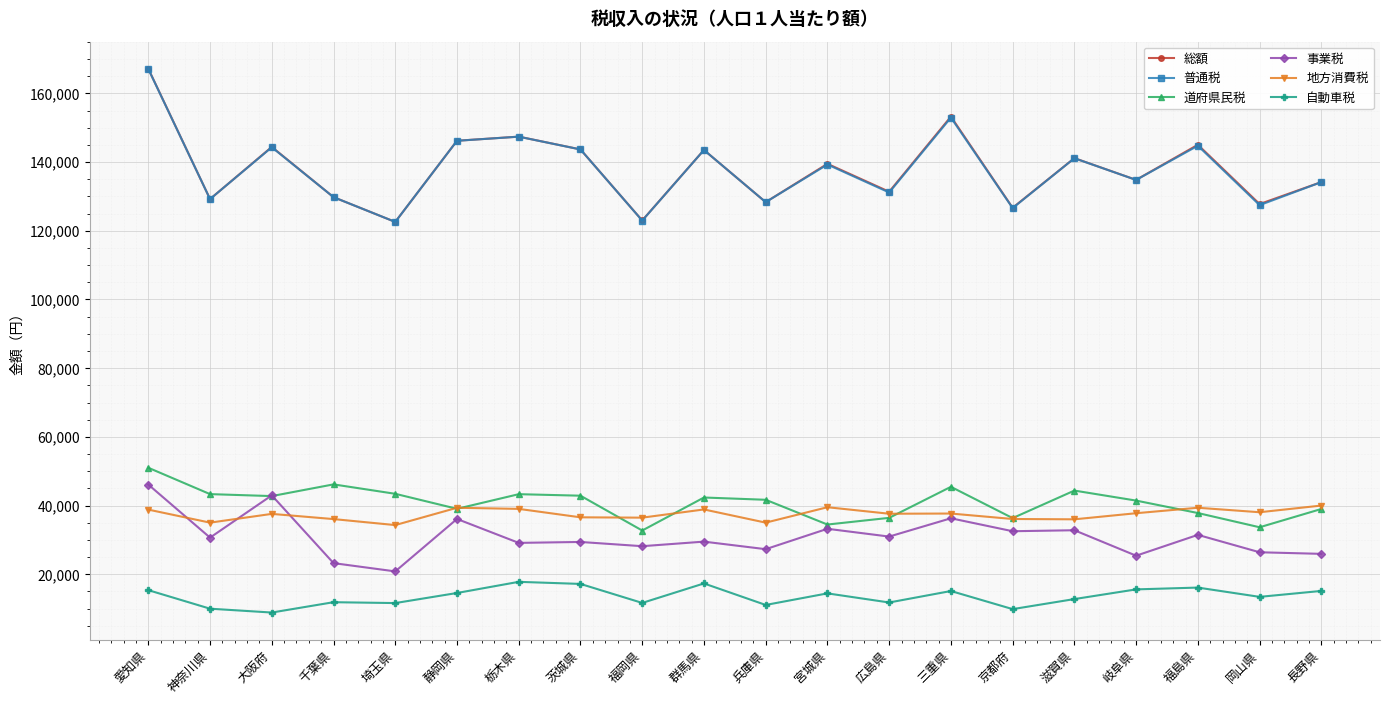

The 道府県民税 series shows 32743 at 福岡県. True or false?

True